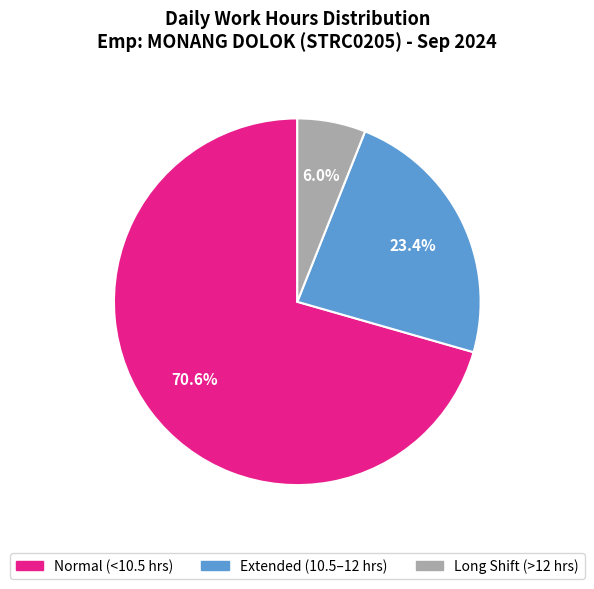

How many slices are in this pie chart?

3